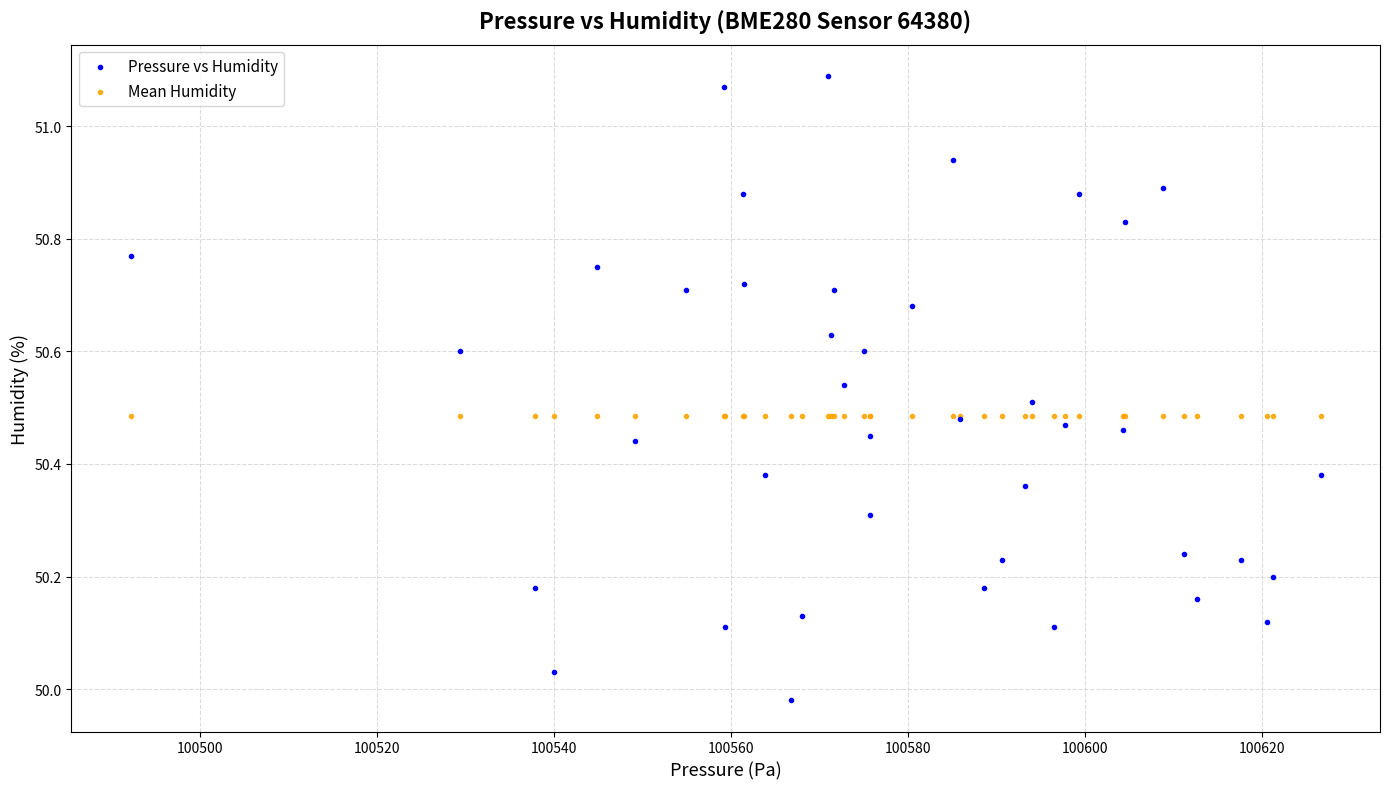

Which series reaches the minimum Y coordinate?

Pressure vs Humidity